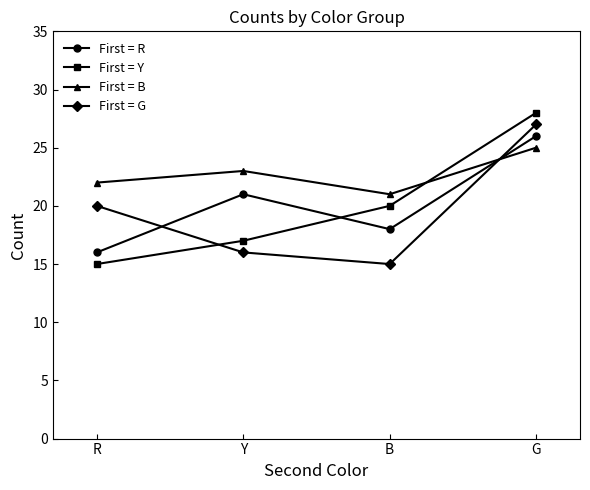

Does the chart display data point markers on the line(s)?

Yes